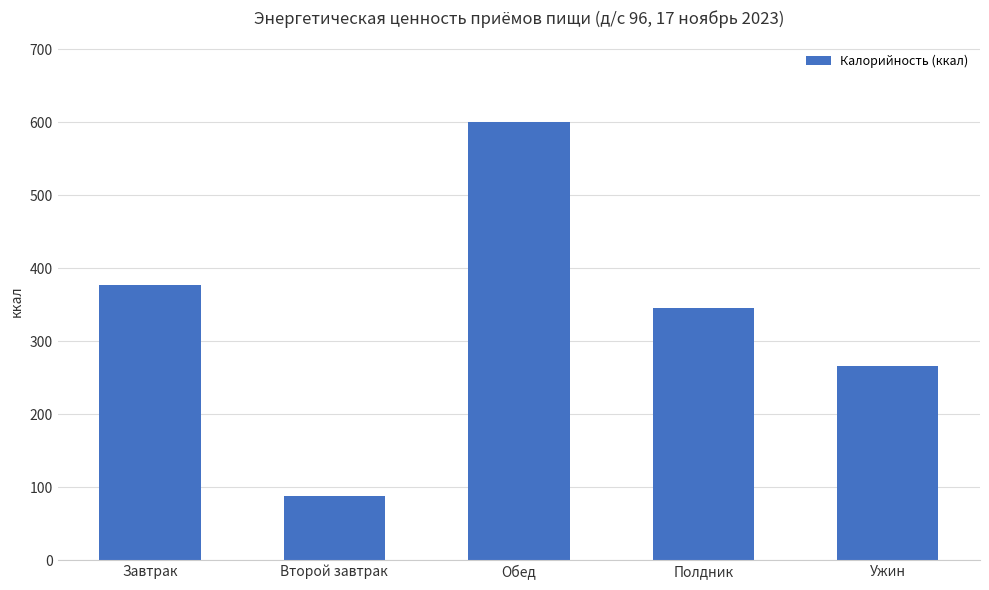

Reading left to right, what are all the values shown in this chart?

376.2	87.4	600.2	345.8	266.1